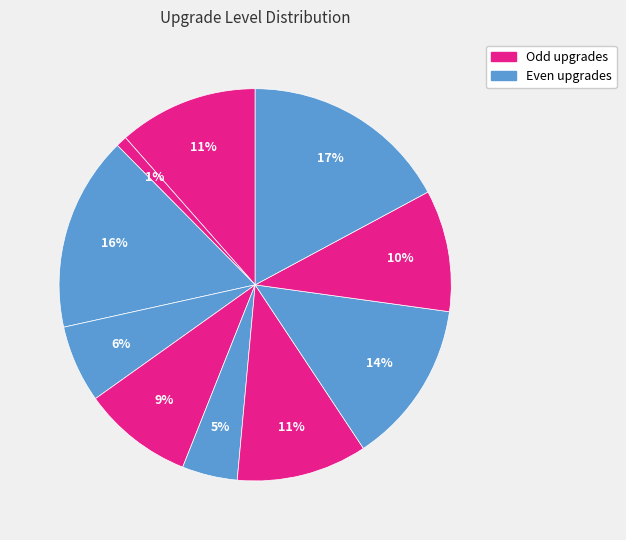

Count the number of slices in the pie.

10